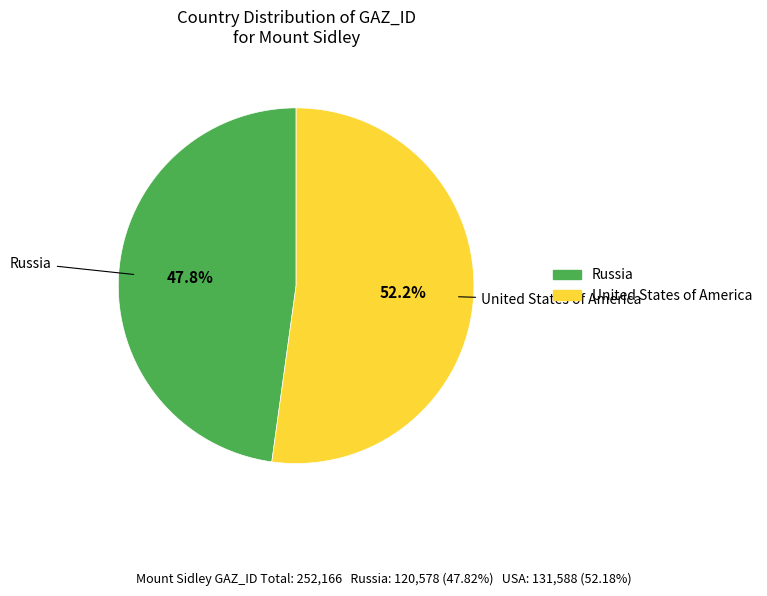

What is the ratio of the value at United States of America to the value at Russia?

1.1